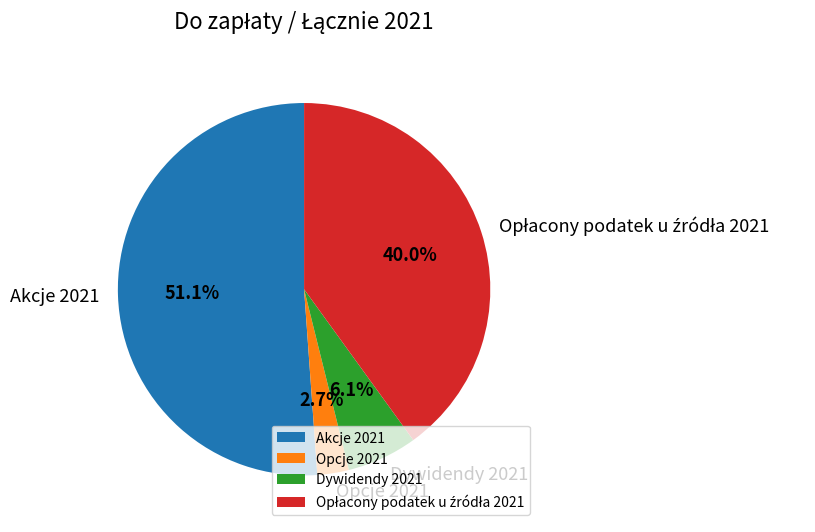

The Opcje 2021 slice represents 8% of the pie. True or false?

False